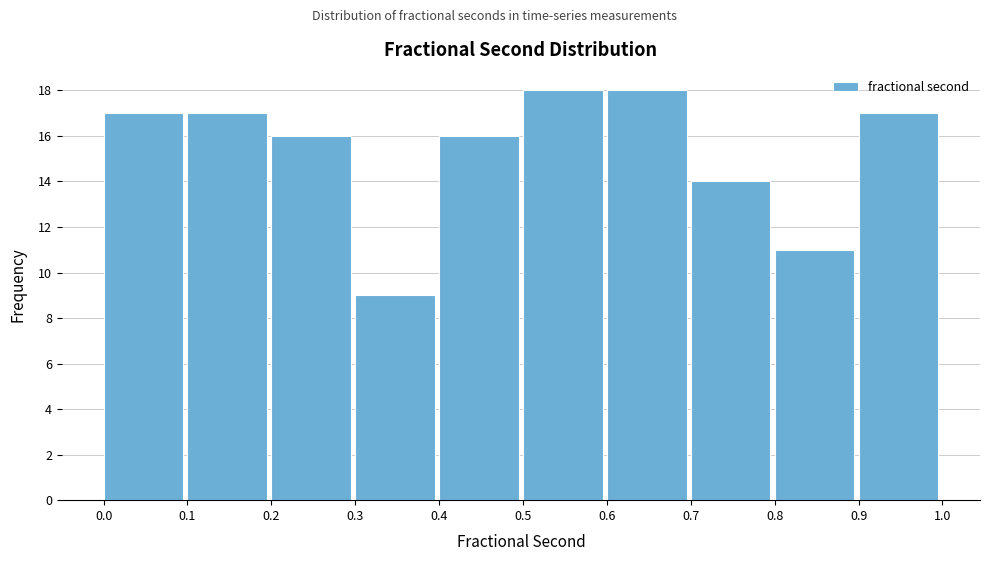

How tall is the bar that spans 0.1 to 0.2 on the x-axis? The values are not printed on the chart, so give them approximately, as read against the axis.

17